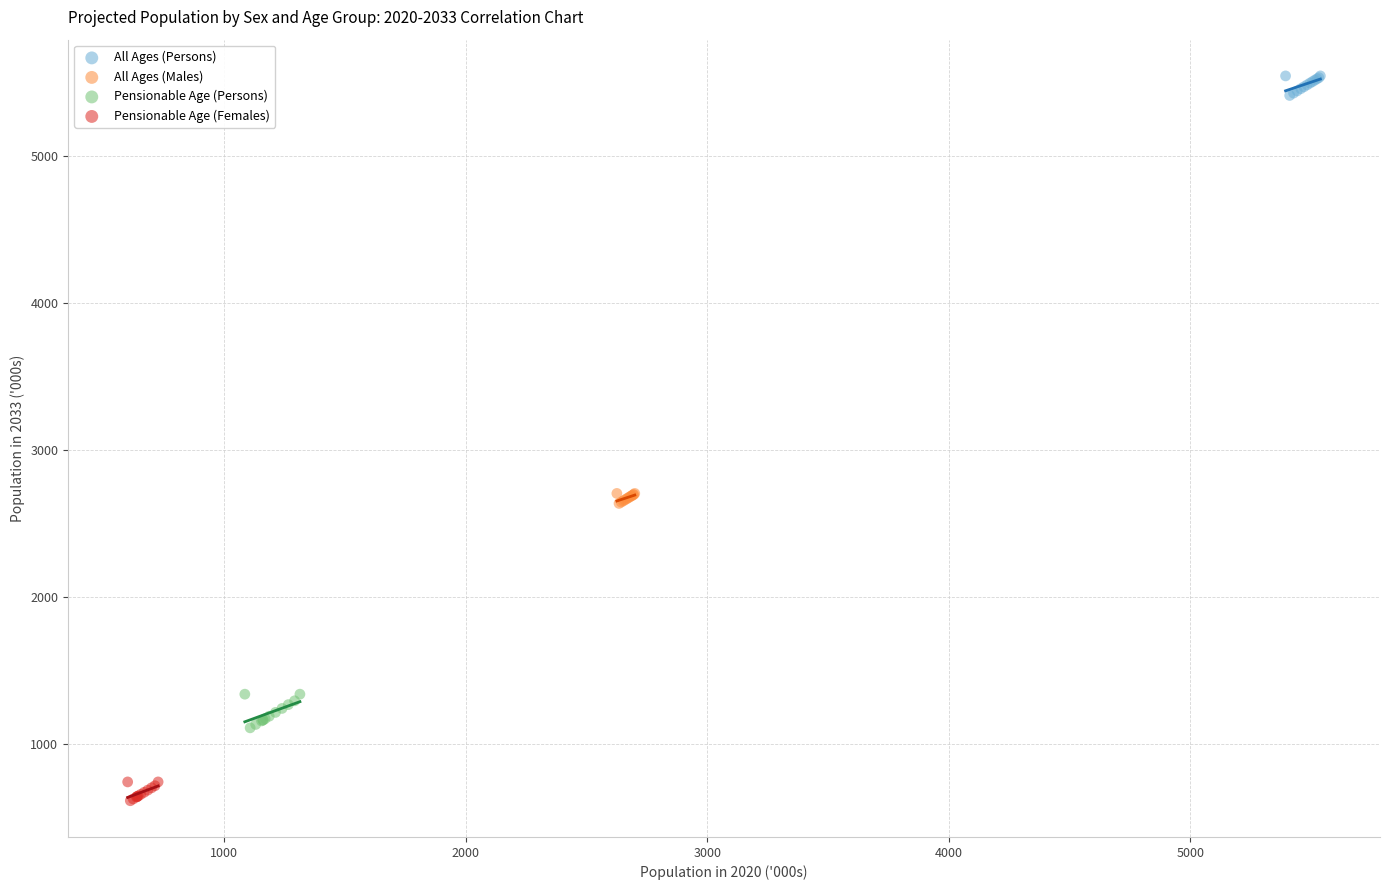

Which series reaches the minimum Y coordinate?

Pensionable Age (Females)